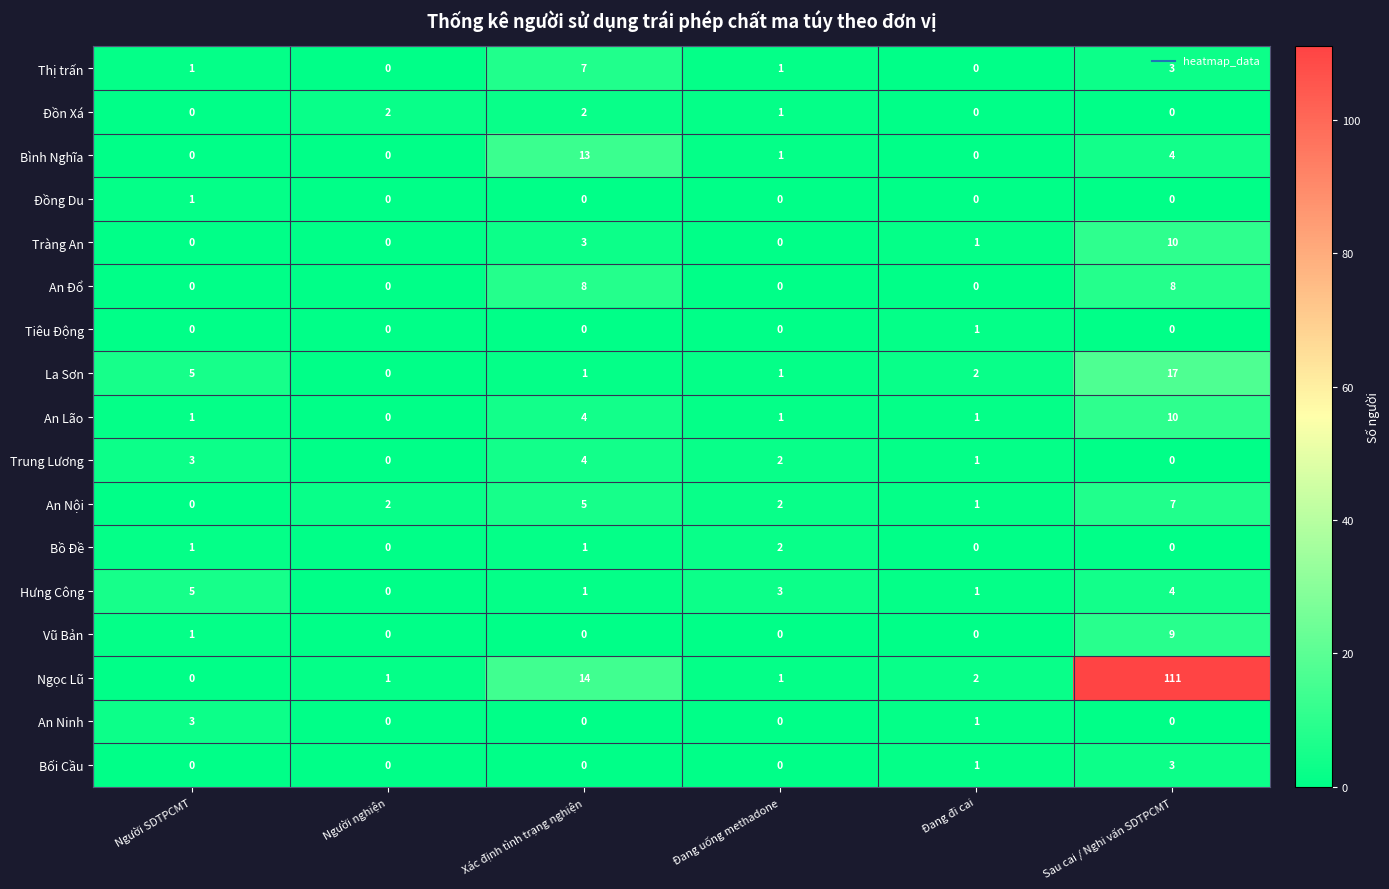

What is the total value across all series at Đang đi cai?

12